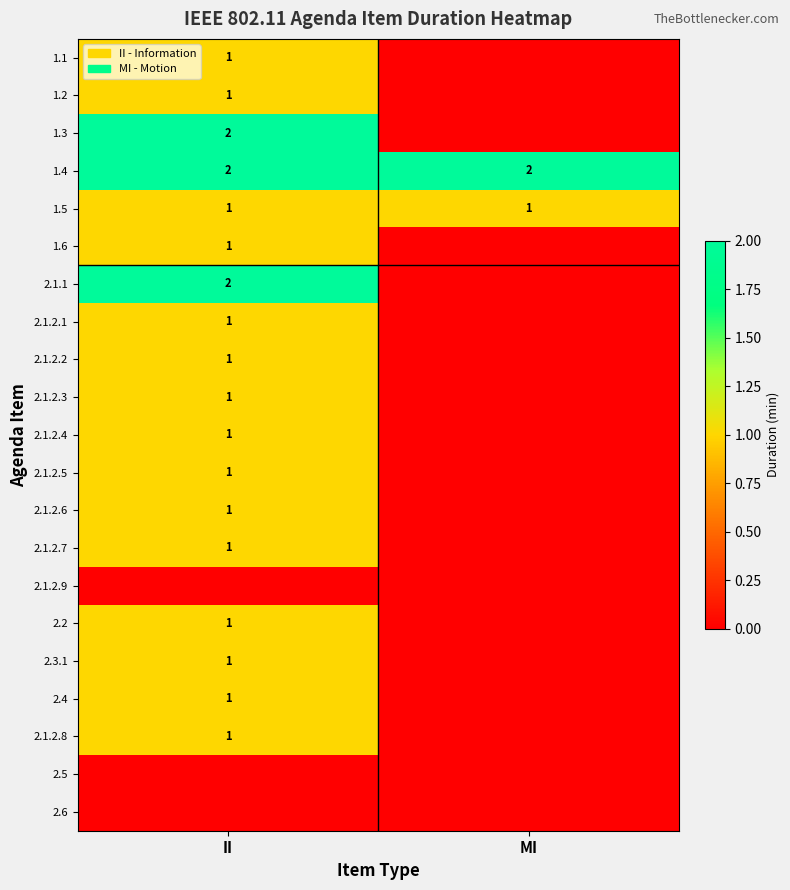

The value of 2.4 at II is 2. True or false?

False